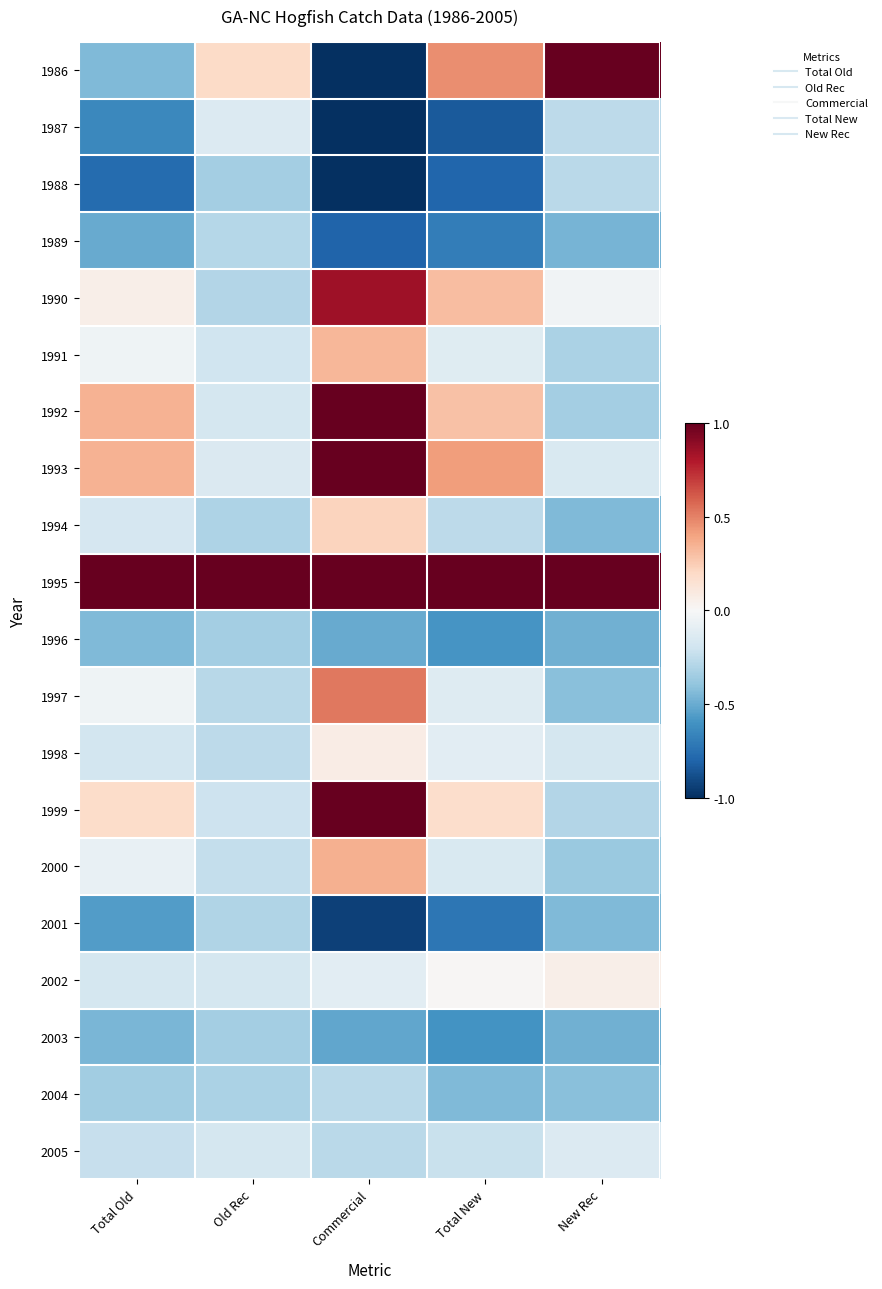

Reading right to left, transcribe all the data shown in this chart.

1986: New Rec=1.0	Total New=0.5	Commercial=-1.0	Old Rec=0.2	Total Old=-0.4
1987: New Rec=-0.3	Total New=-0.8	Commercial=-1.0	Old Rec=-0.1	Total Old=-0.6
1988: New Rec=-0.3	Total New=-0.8	Commercial=-1.0	Old Rec=-0.3	Total Old=-0.8
1989: New Rec=-0.5	Total New=-0.7	Commercial=-0.8	Old Rec=-0.3	Total Old=-0.5
1990: New Rec=-0.0	Total New=0.3	Commercial=0.8	Old Rec=-0.3	Total Old=0.1
1991: New Rec=-0.3	Total New=-0.1	Commercial=0.3	Old Rec=-0.2	Total Old=-0.0
1992: New Rec=-0.3	Total New=0.3	Commercial=1.0	Old Rec=-0.2	Total Old=0.3
1993: New Rec=-0.2	Total New=0.4	Commercial=1.0	Old Rec=-0.1	Total Old=0.3
1994: New Rec=-0.4	Total New=-0.3	Commercial=0.2	Old Rec=-0.3	Total Old=-0.2
1995: New Rec=1.0	Total New=1.0	Commercial=1.0	Old Rec=1.0	Total Old=1.0
1996: New Rec=-0.5	Total New=-0.6	Commercial=-0.5	Old Rec=-0.3	Total Old=-0.4
1997: New Rec=-0.4	Total New=-0.1	Commercial=0.5	Old Rec=-0.3	Total Old=-0.0
1998: New Rec=-0.2	Total New=-0.1	Commercial=0.1	Old Rec=-0.3	Total Old=-0.2
1999: New Rec=-0.3	Total New=0.2	Commercial=1.0	Old Rec=-0.2	Total Old=0.2
2000: New Rec=-0.4	Total New=-0.2	Commercial=0.4	Old Rec=-0.2	Total Old=-0.1
2001: New Rec=-0.4	Total New=-0.7	Commercial=-0.9	Old Rec=-0.3	Total Old=-0.6
2002: New Rec=0.1	Total New=0.0	Commercial=-0.1	Old Rec=-0.2	Total Old=-0.2
2003: New Rec=-0.5	Total New=-0.6	Commercial=-0.5	Old Rec=-0.3	Total Old=-0.5
2004: New Rec=-0.4	Total New=-0.4	Commercial=-0.3	Old Rec=-0.3	Total Old=-0.3
2005: New Rec=-0.1	Total New=-0.2	Commercial=-0.3	Old Rec=-0.2	Total Old=-0.2